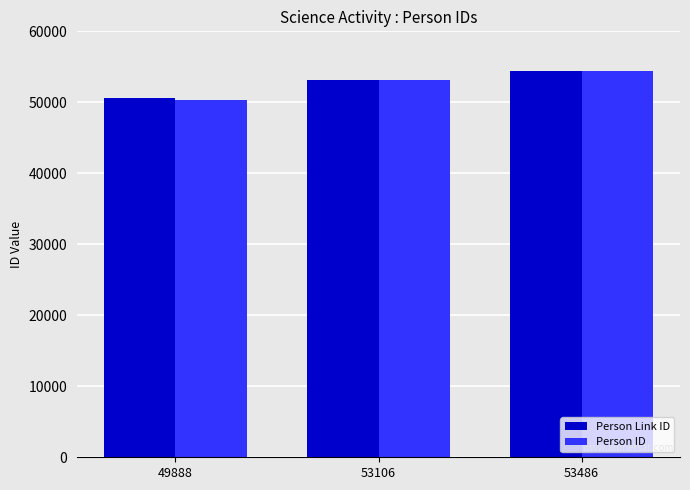

Which category has the lowest value in the Person Link ID series?

49888